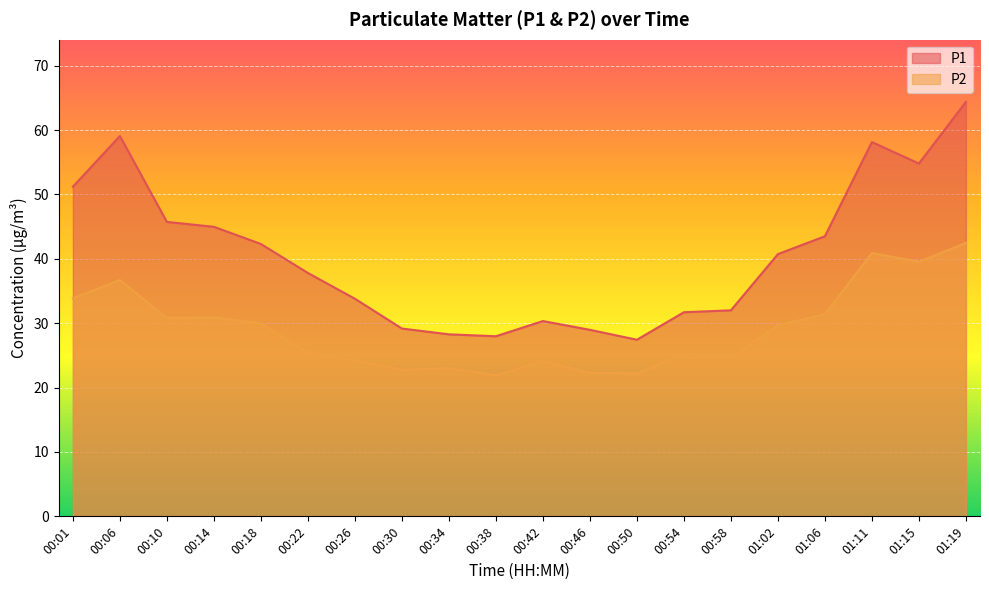

What is the greatest value displayed?

64.4